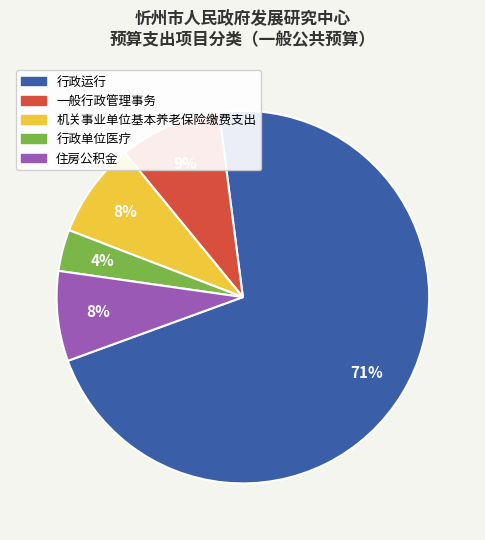

Count the number of slices in the pie.

5